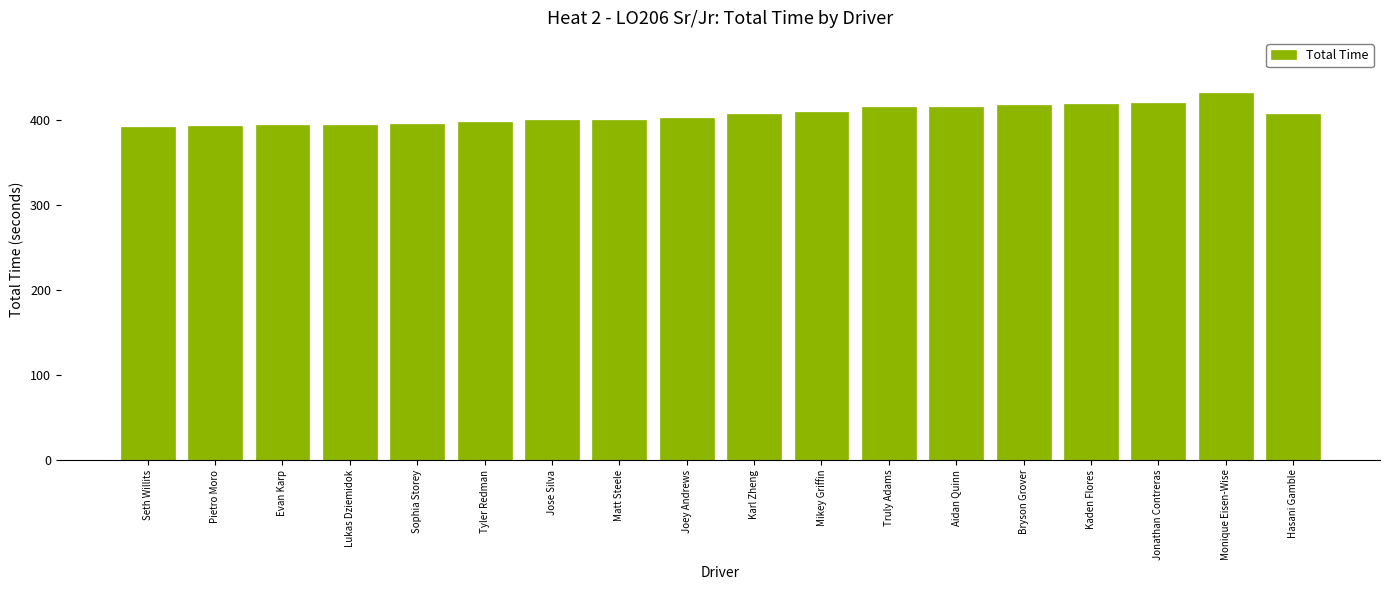

What position from the right is Mikey Griffin?

8